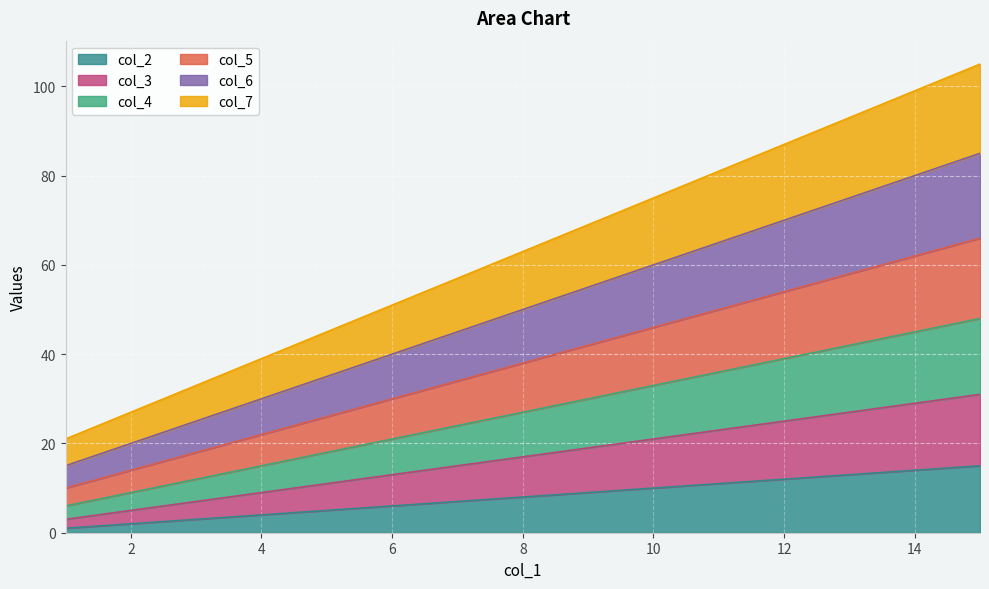

True or false: col_2 has a value of 5 at 14.

False